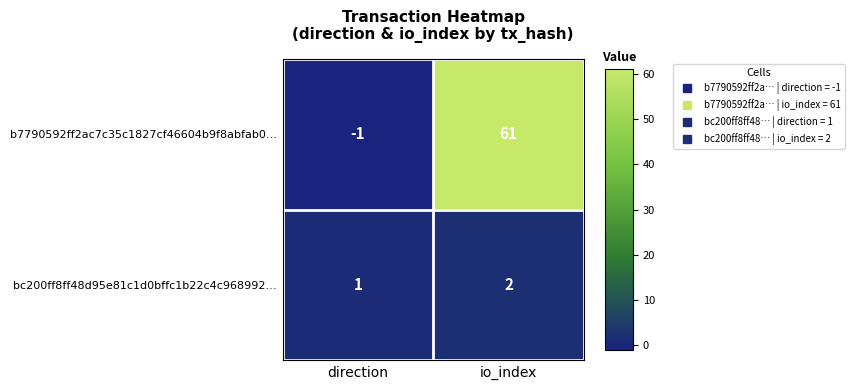

At which category does the chart reach its peak across all series?

io_index